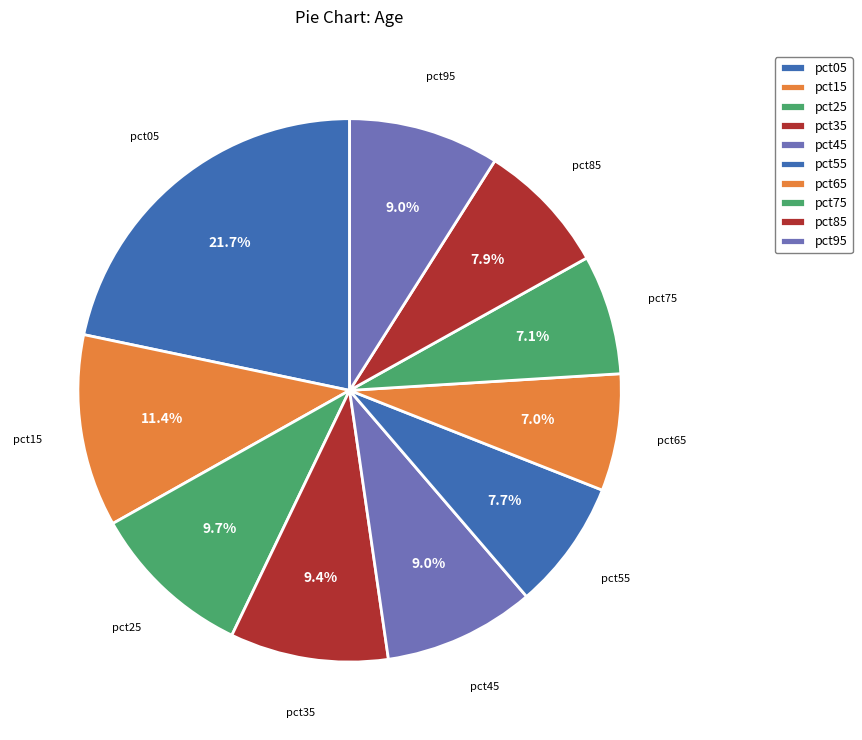

How many slices are in this pie chart?

10